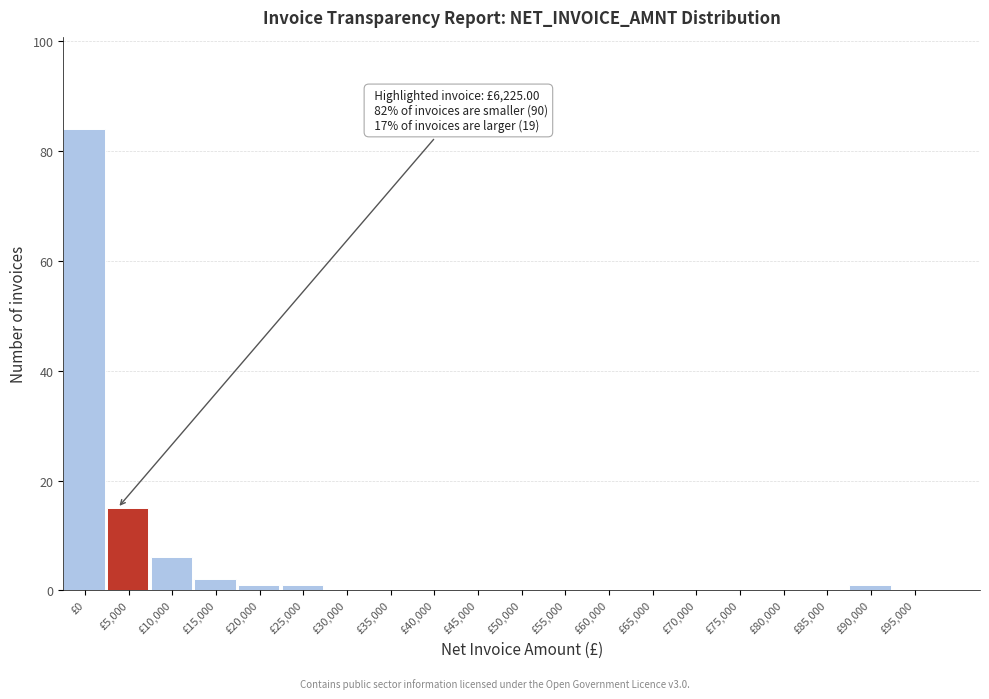

Reading left to right, list all the values displayed in this chart.

£0=84	£5,000=15	£10,000=6	£15,000=2	£20,000=1	£25,000=1	£30,000=0	£35,000=0	£40,000=0	£45,000=0	£50,000=0	£55,000=0	£60,000=0	£65,000=0	£70,000=0	£75,000=0	£80,000=0	£85,000=0	£90,000=1	£95,000=0